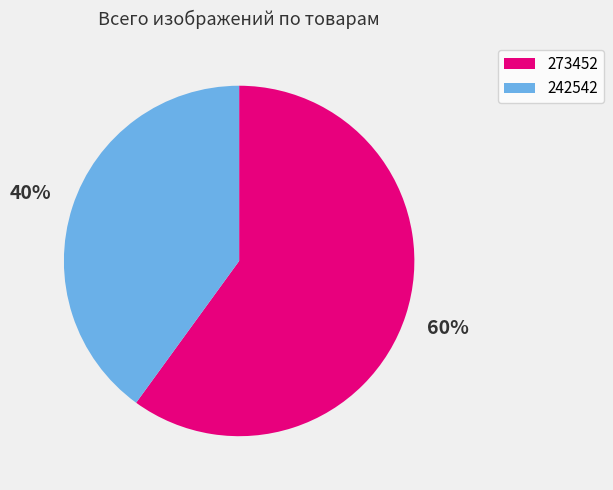

How many slices are in this pie chart?

2